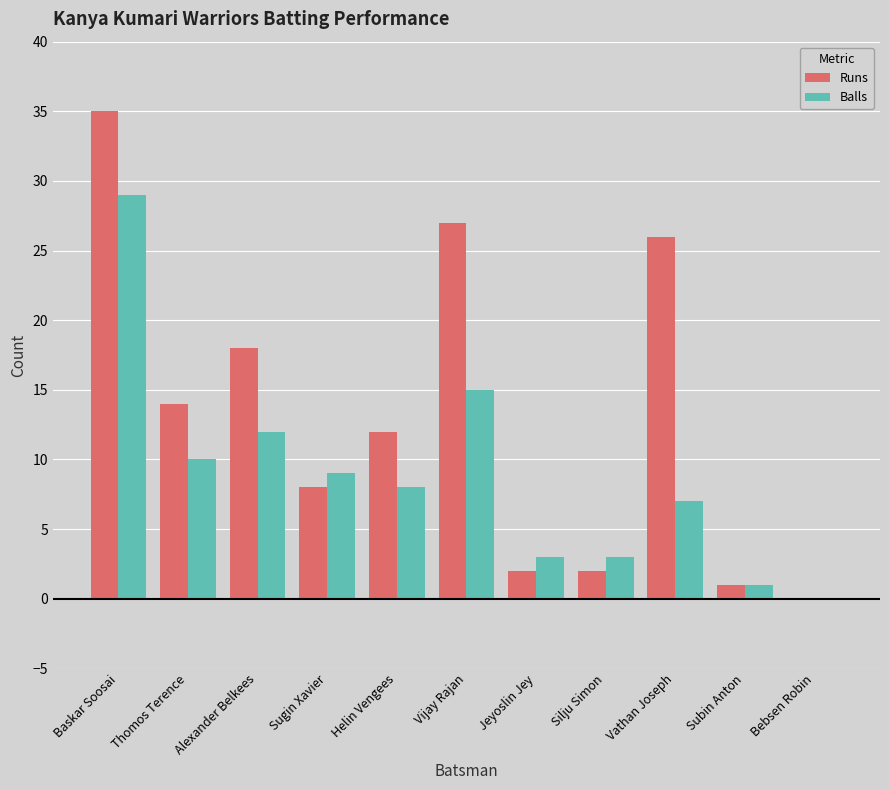

What are all the series names shown in the legend?

Runs, Balls